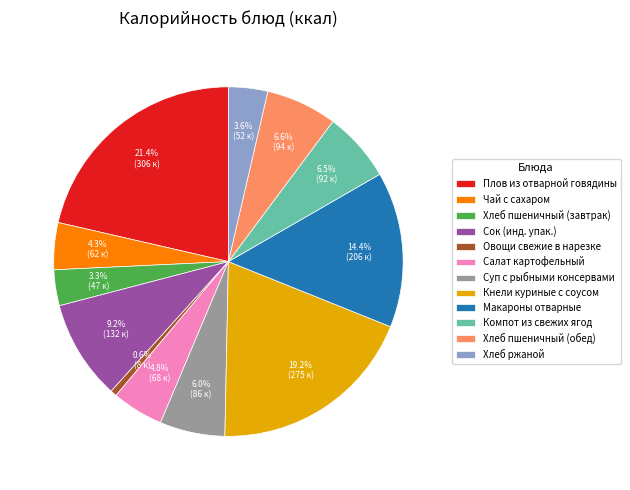

To the nearest percent, what is the difference between the largest and smallest slice percentages?

21%